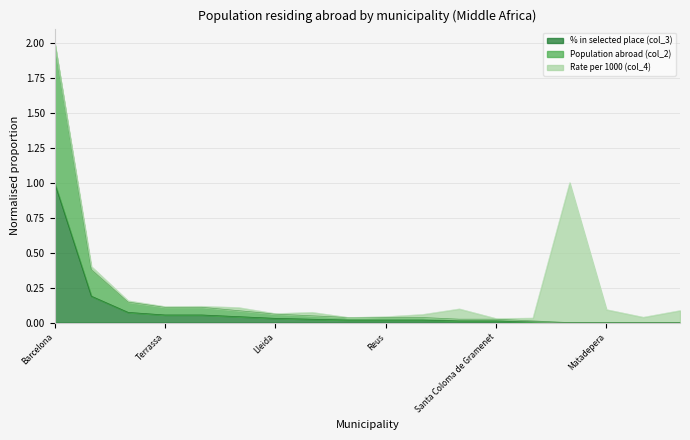

At which category is the sum across all series the highest?

Barcelona